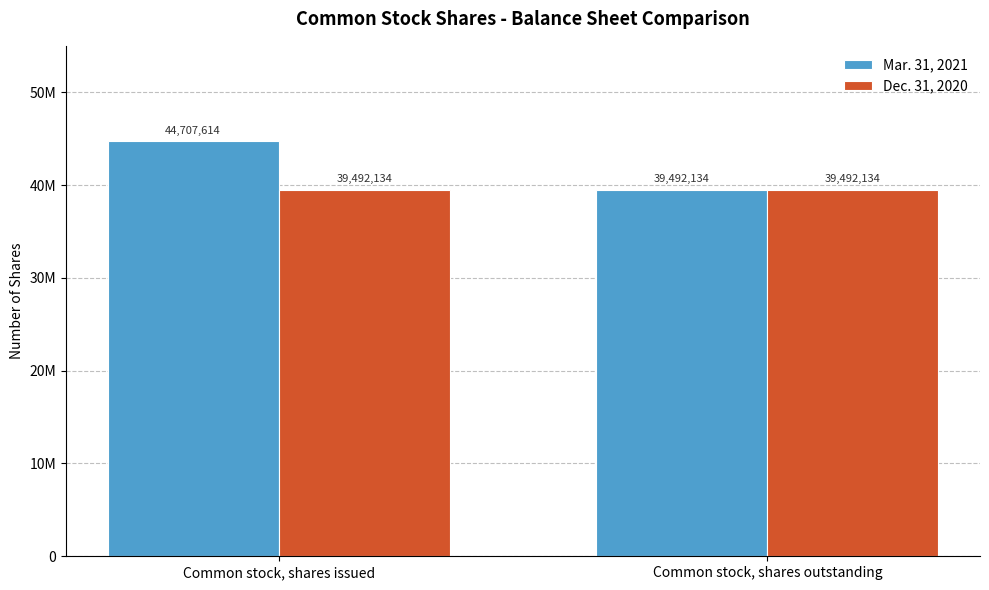

What is the difference between the Mar. 31, 2021 values at Common stock, shares issued and Common stock, shares outstanding?

5215480